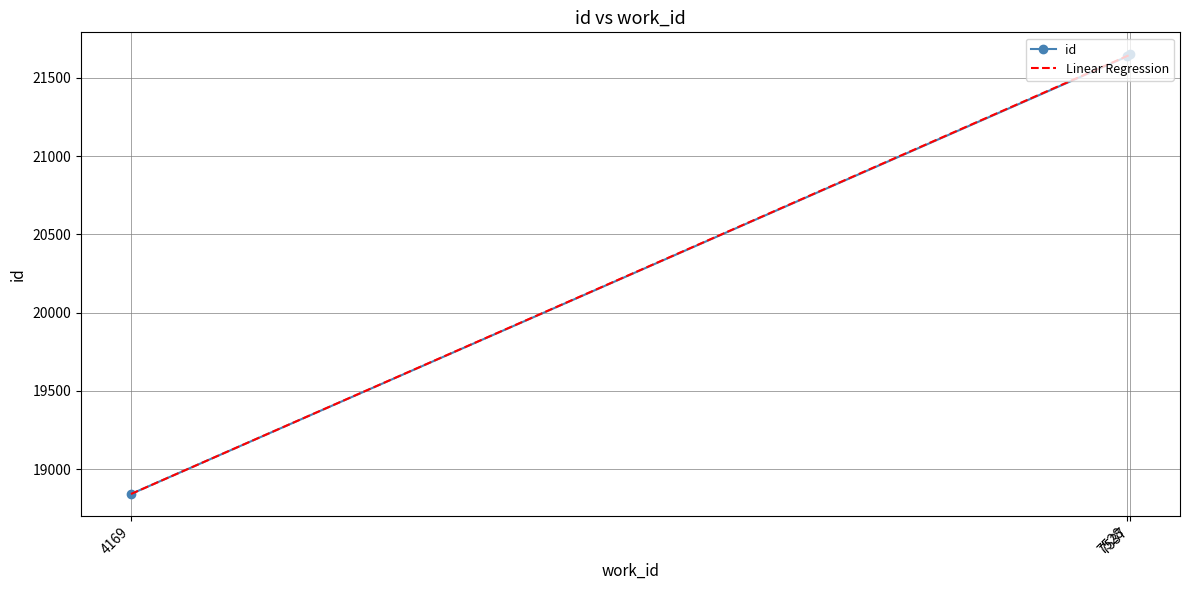

Rank the categories by value from lowest to highest.

4169, 7528, 7537